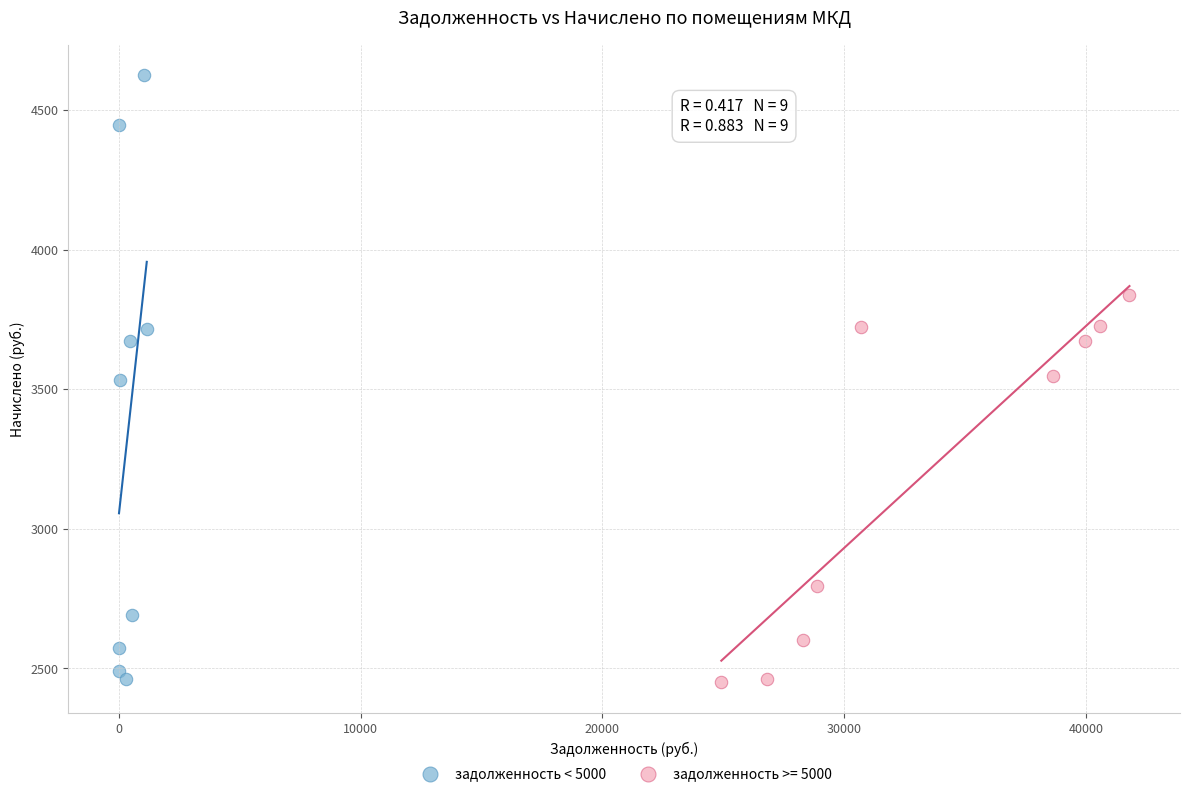

Which series has the widest spread of Y values?

задолженность < 5000